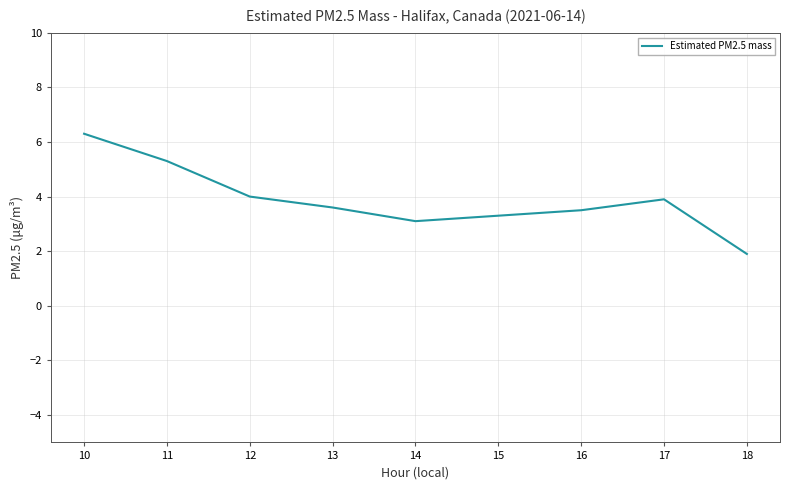

Between 12 and 10, which is larger?

10